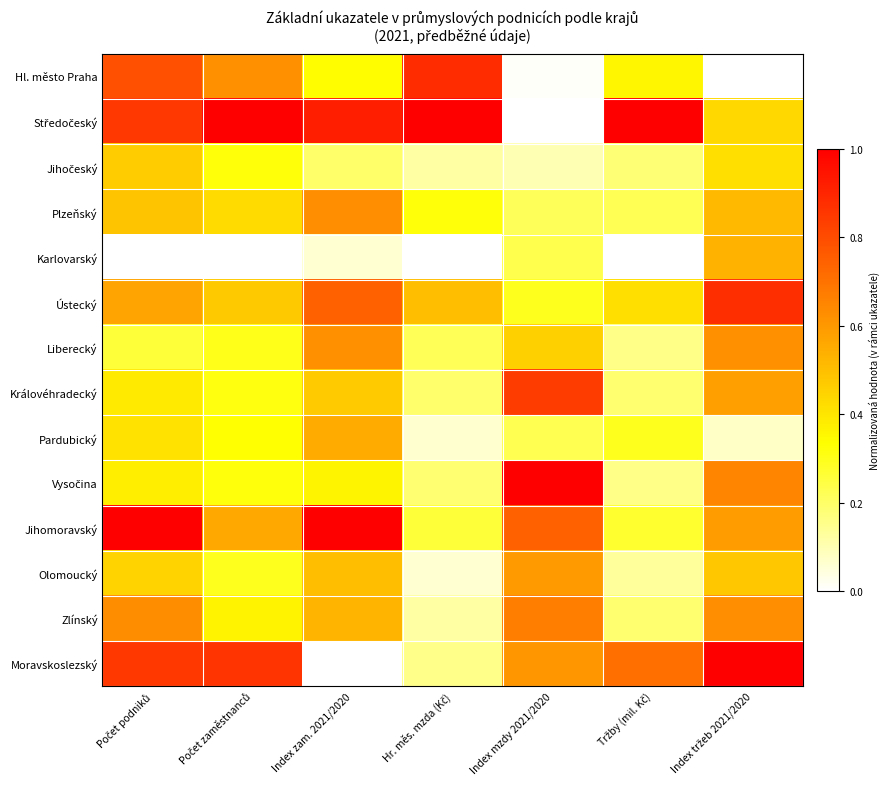

Which label corresponds to the smallest value in the chart?

Index tržeb 2021/2020